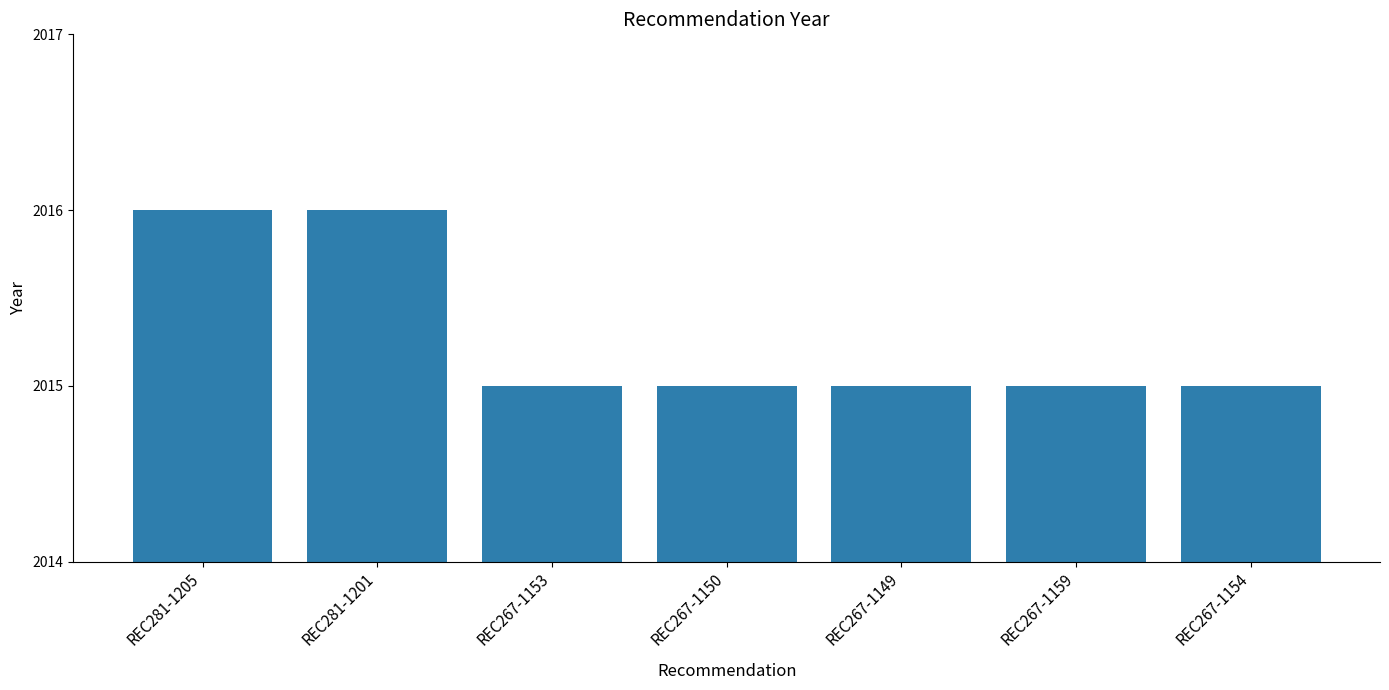

True or false: the data shows 2015 at REC267-1149.

True